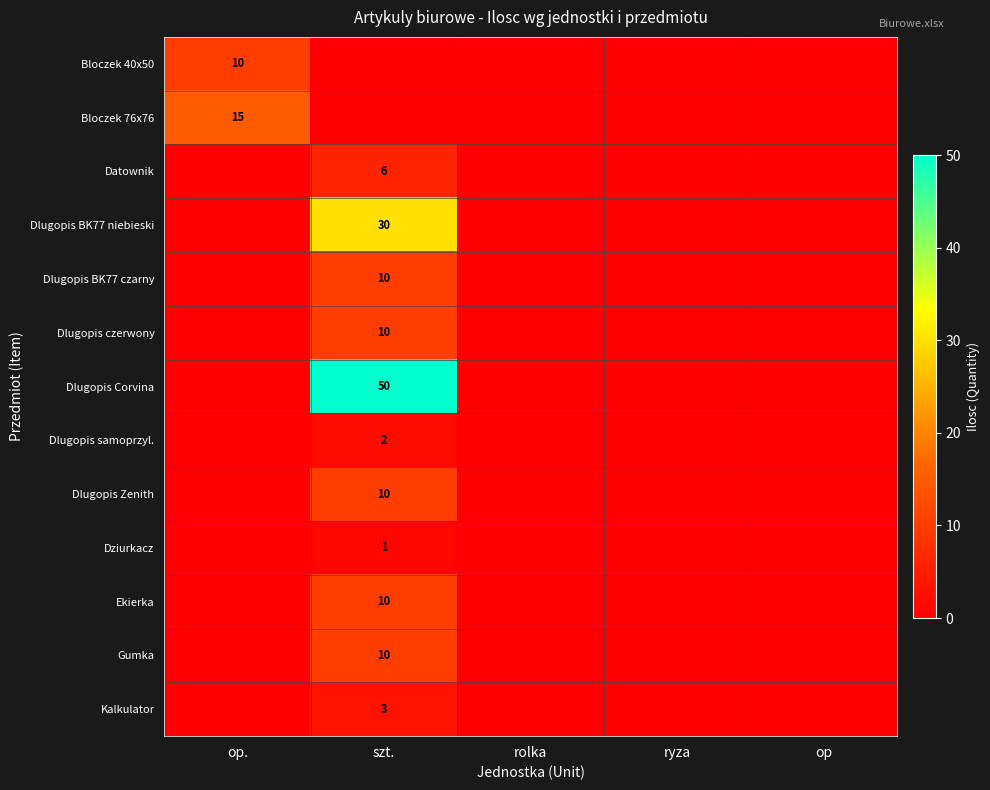

The value of Bloczek 76x76 at op. is 15. True or false?

True